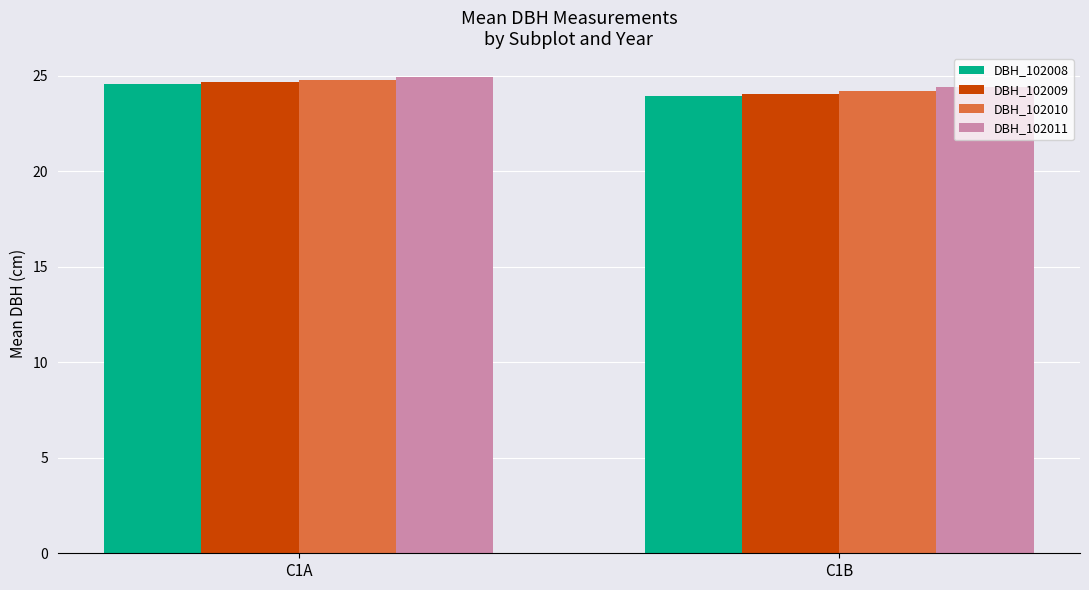

What is the total value across all series at C1B?

96.6